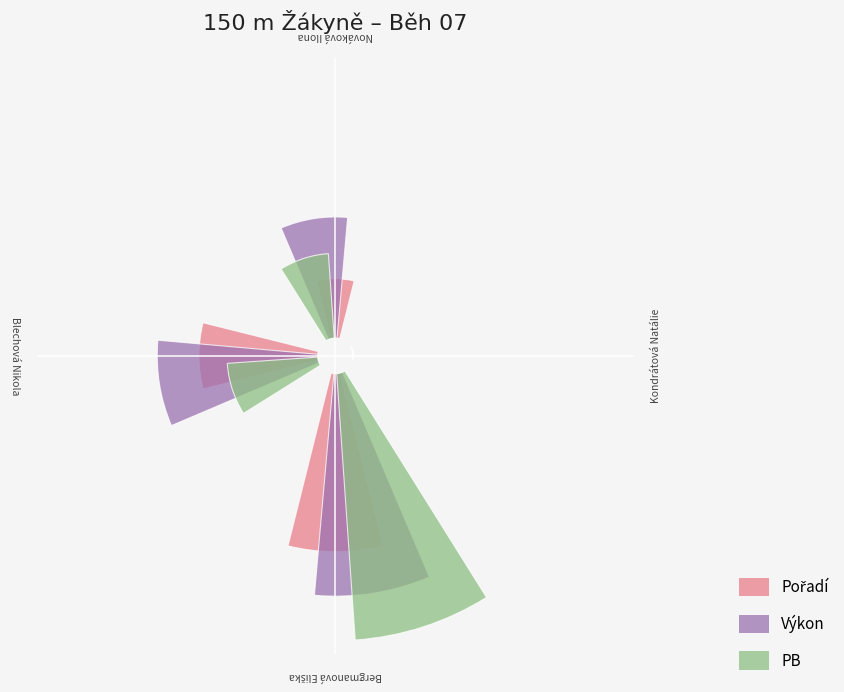

List the labels in order of Pořadí value, largest first.

3, 2, 1, 0